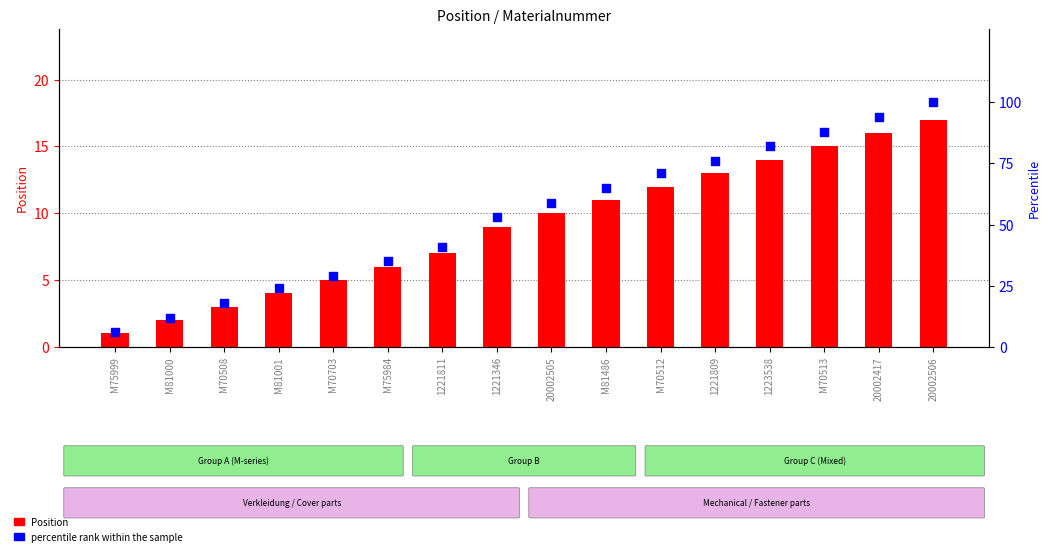

At how many categories does at least one series exceed 45?

9